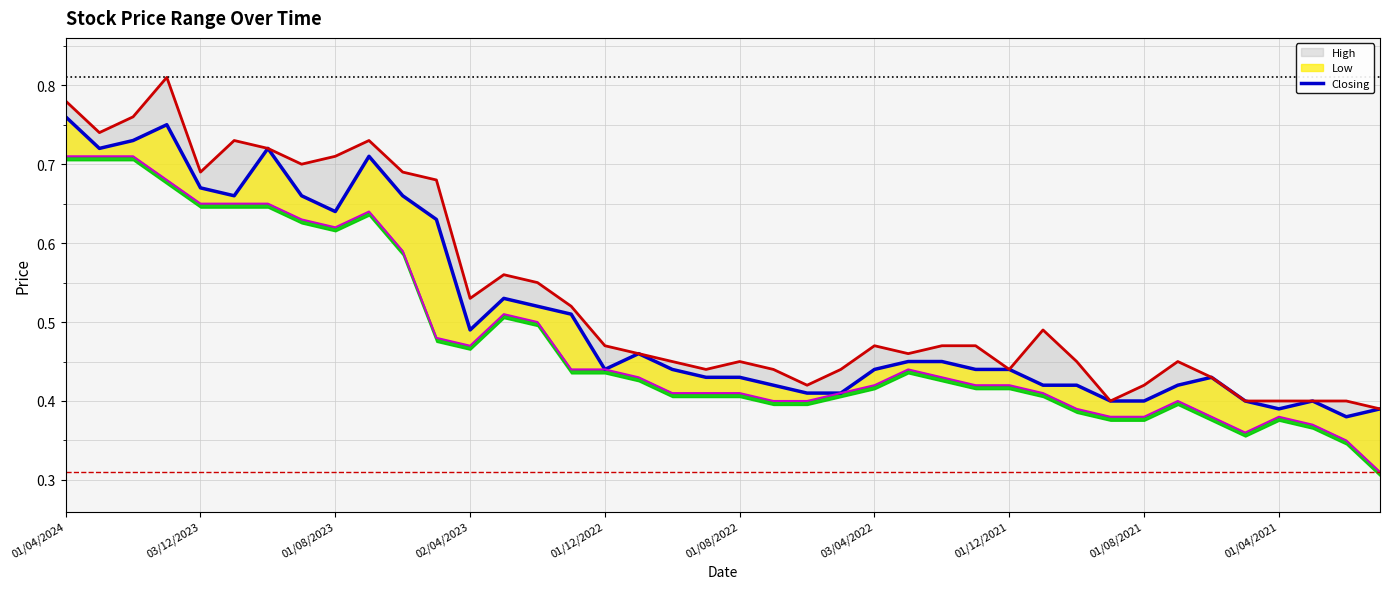

What is the sum of all values?

20.5